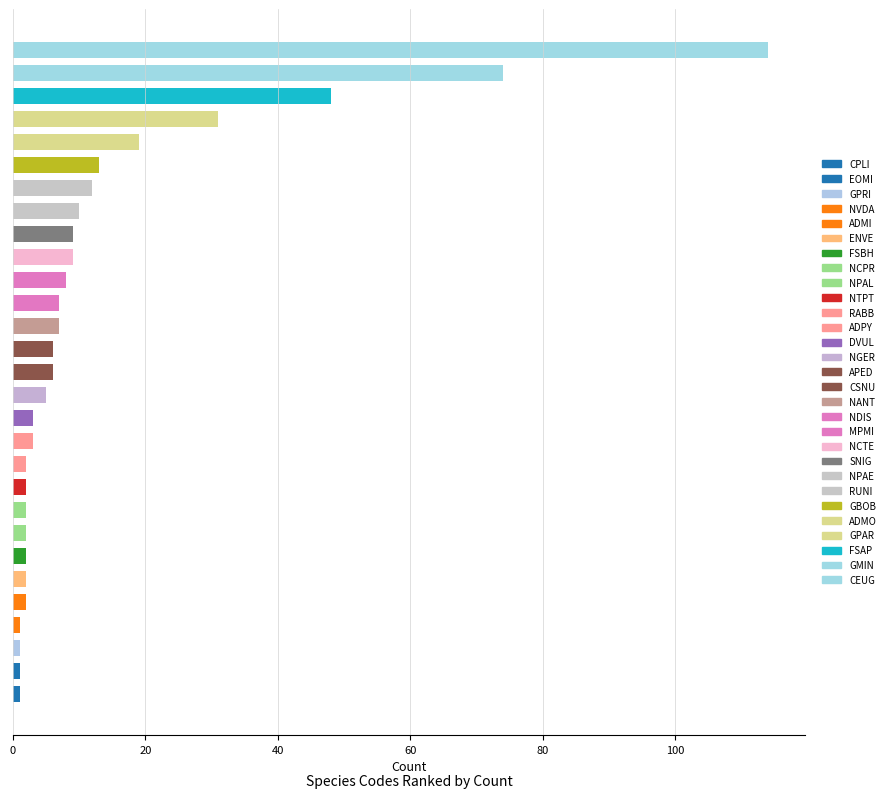

What is the maximum value shown in the chart?

114